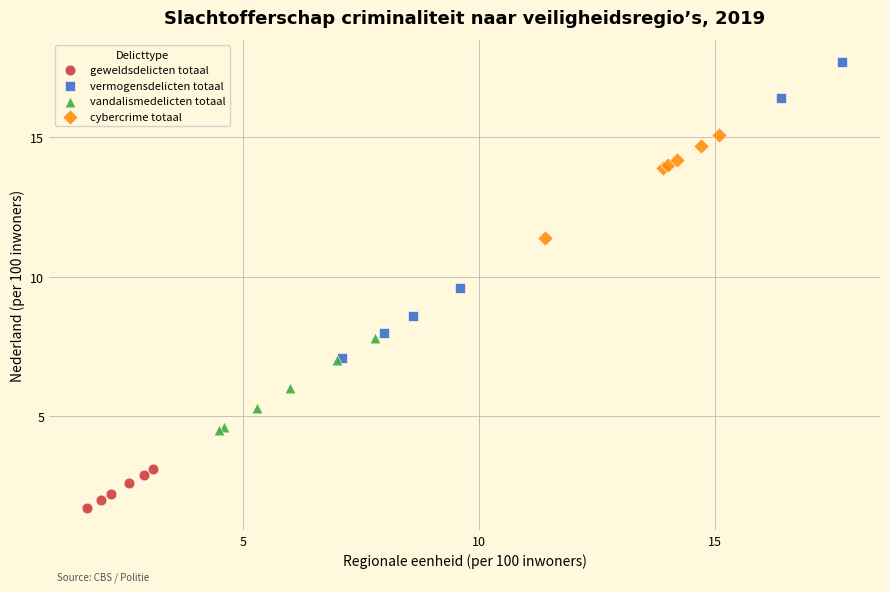

Which series reaches the maximum Y coordinate?

vermogensdelicten totaal